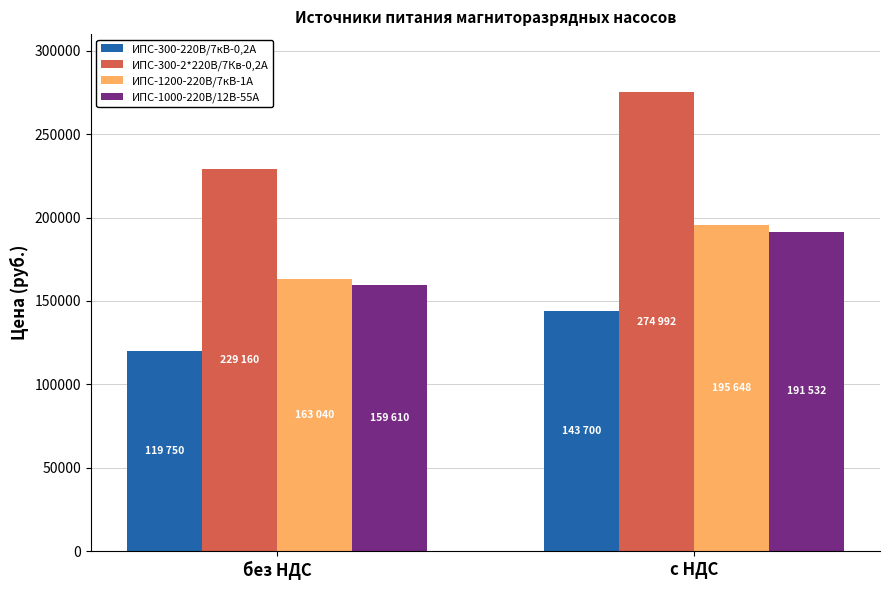

At без НДС, list the series in order from largest to smallest.

ИПС-300-2*220В/7Кв-0,2А, ИПС-1200-220В/7кВ-1А, ИПС-1000-220В/12В-55А, ИПС-300-220В/7кВ-0,2А